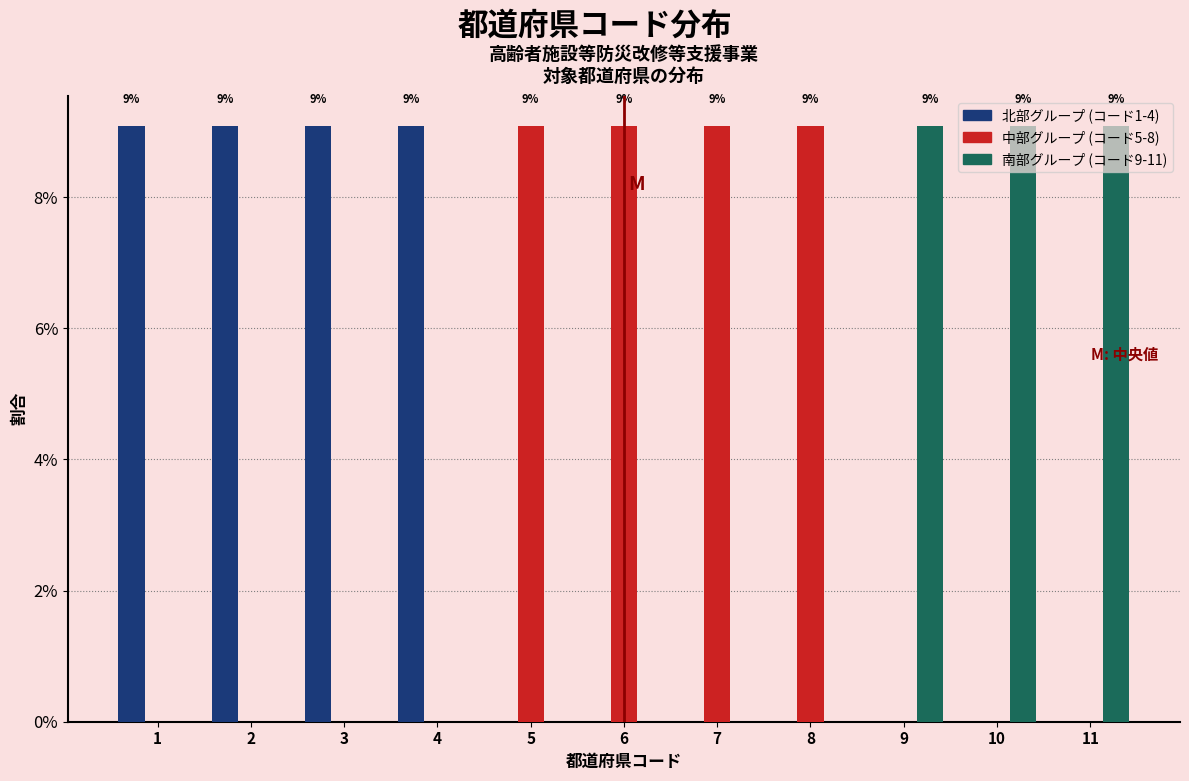

What is the greatest value displayed?

9.1